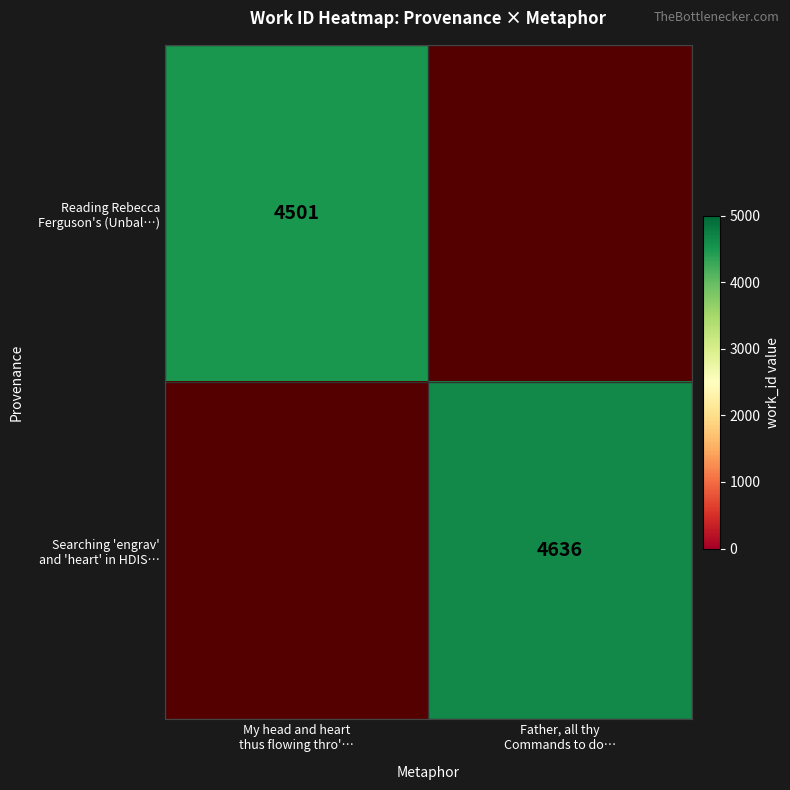

How many values in Reading Rebecca Ferguson's (Unbal…) are above zero?

1